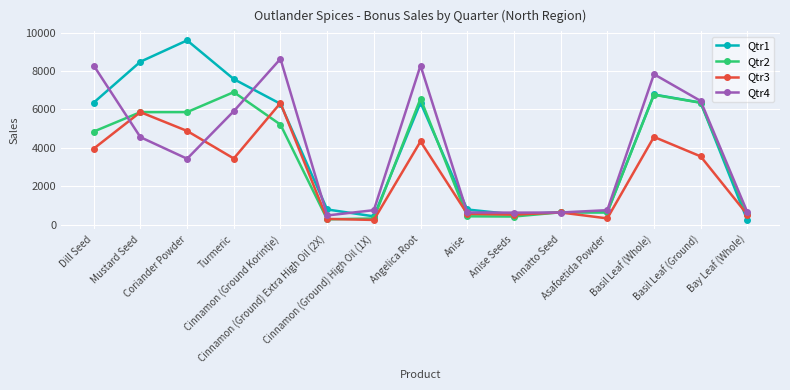

What is the label of the 5th point from the right?

Annatto Seed